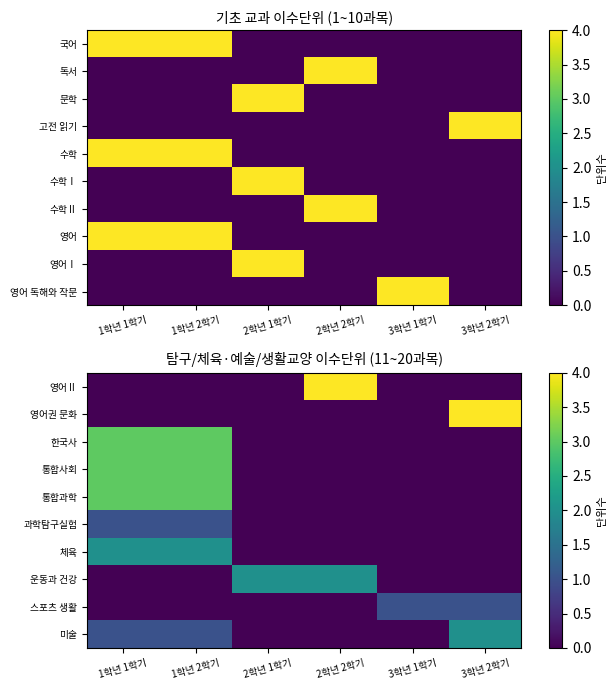

Count the 운동과 건강 values in the range 0 to 2.

6